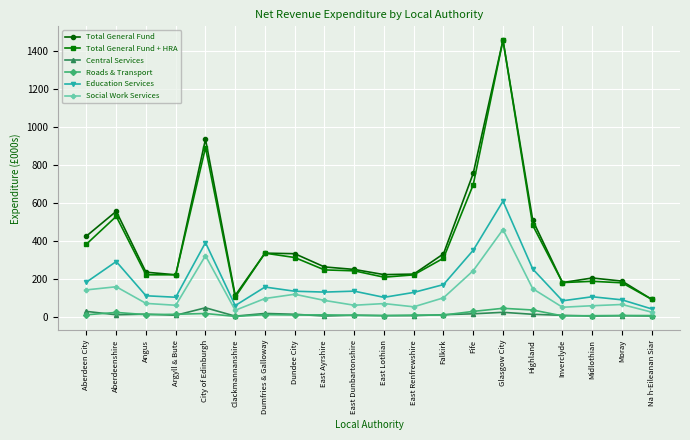

True or false: Social Work Services and Central Services intersect in this chart.

False